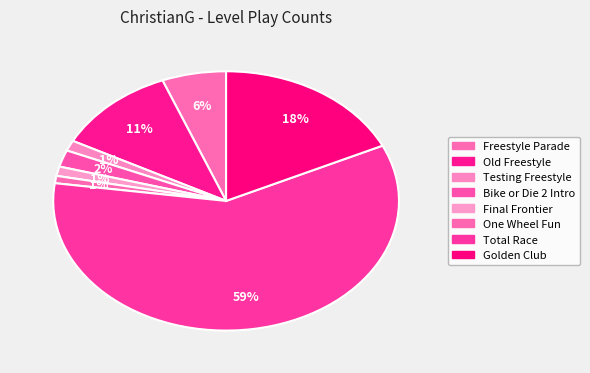

Which has a higher value, Bike or Die 2 Intro or Old Freestyle?

Old Freestyle